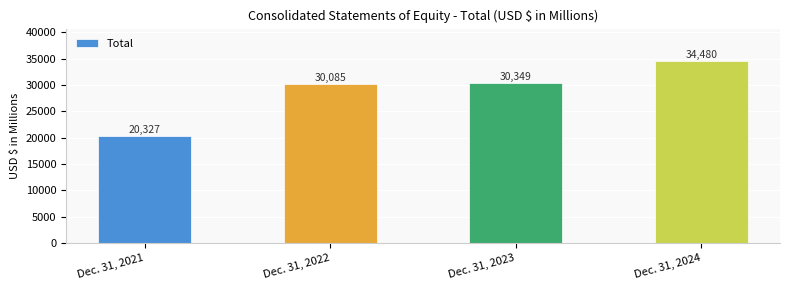

Reading left to right, what are all the values shown in this chart?

20327	30085	30349	34480